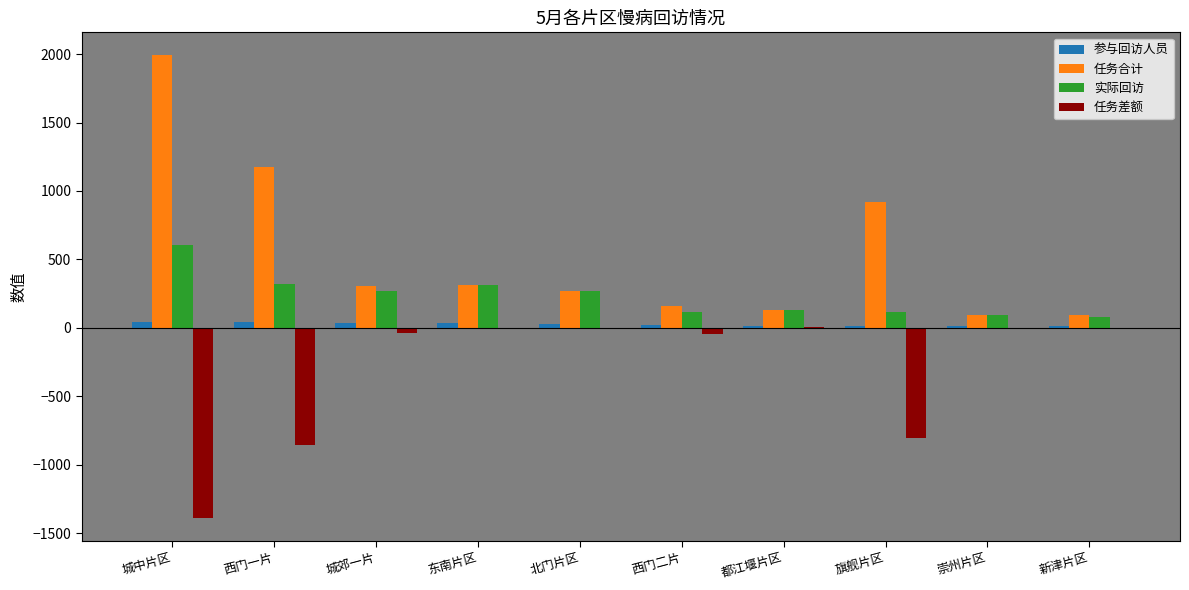

At which category does the chart reach its peak across all series?

城中片区